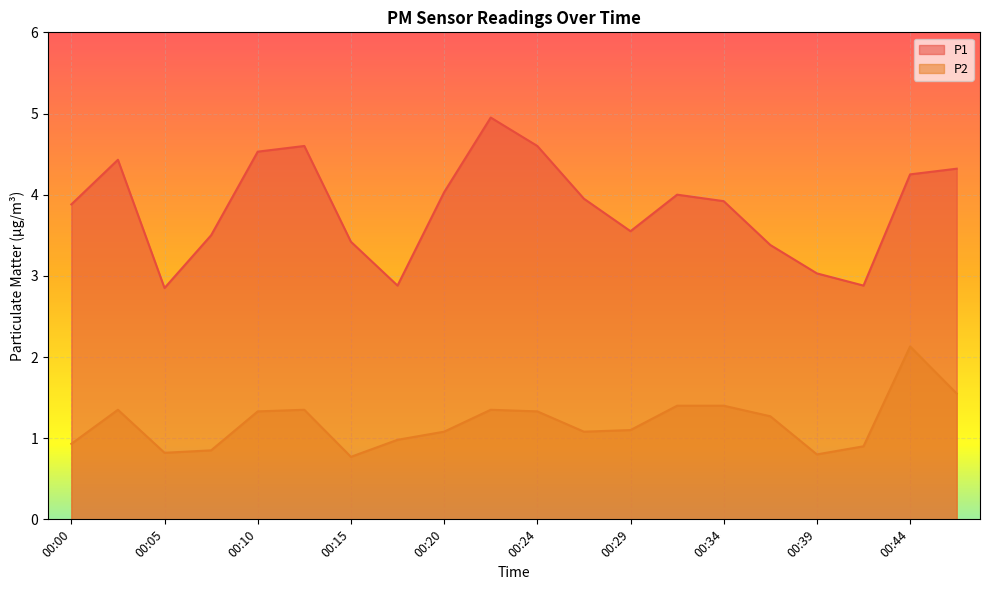

True or false: P1 and P2 cross at least once.

False